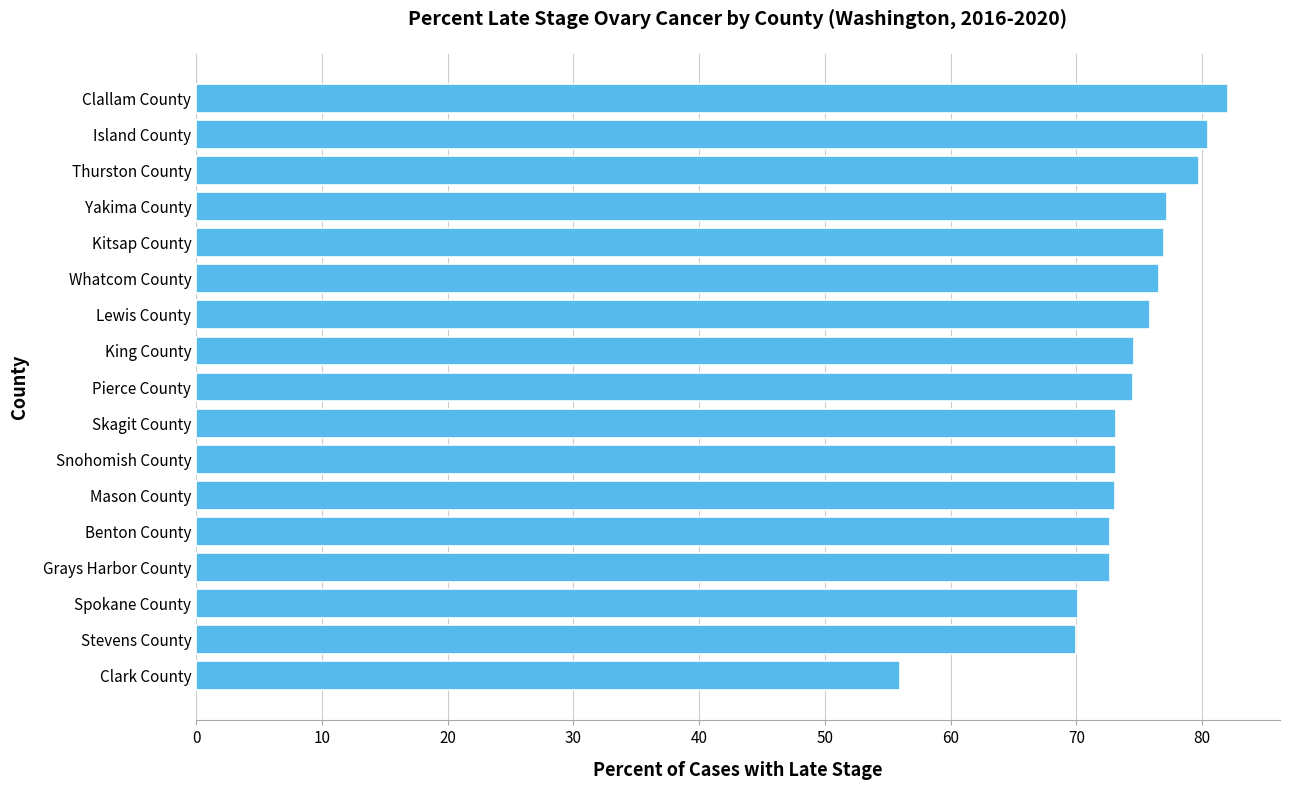

The chart shows a value of 15.1 at Spokane County. True or false?

False